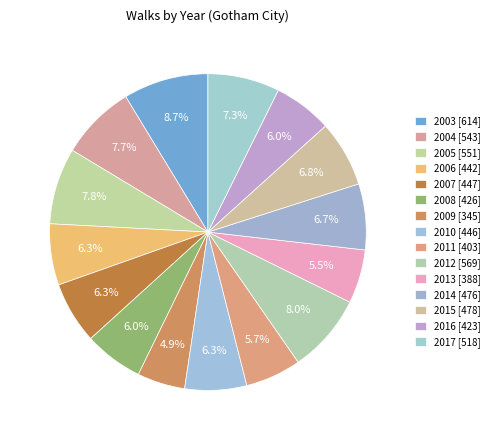

What percentage is the 2008 slice, to the nearest percent?

6%